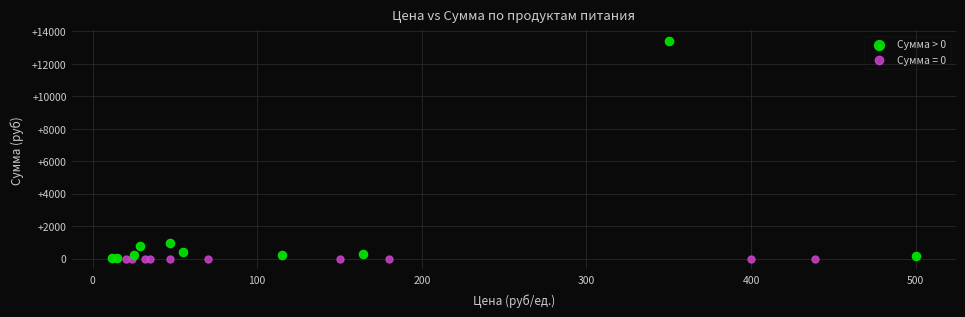

Which series contains the highest Y value?

Сумма > 0